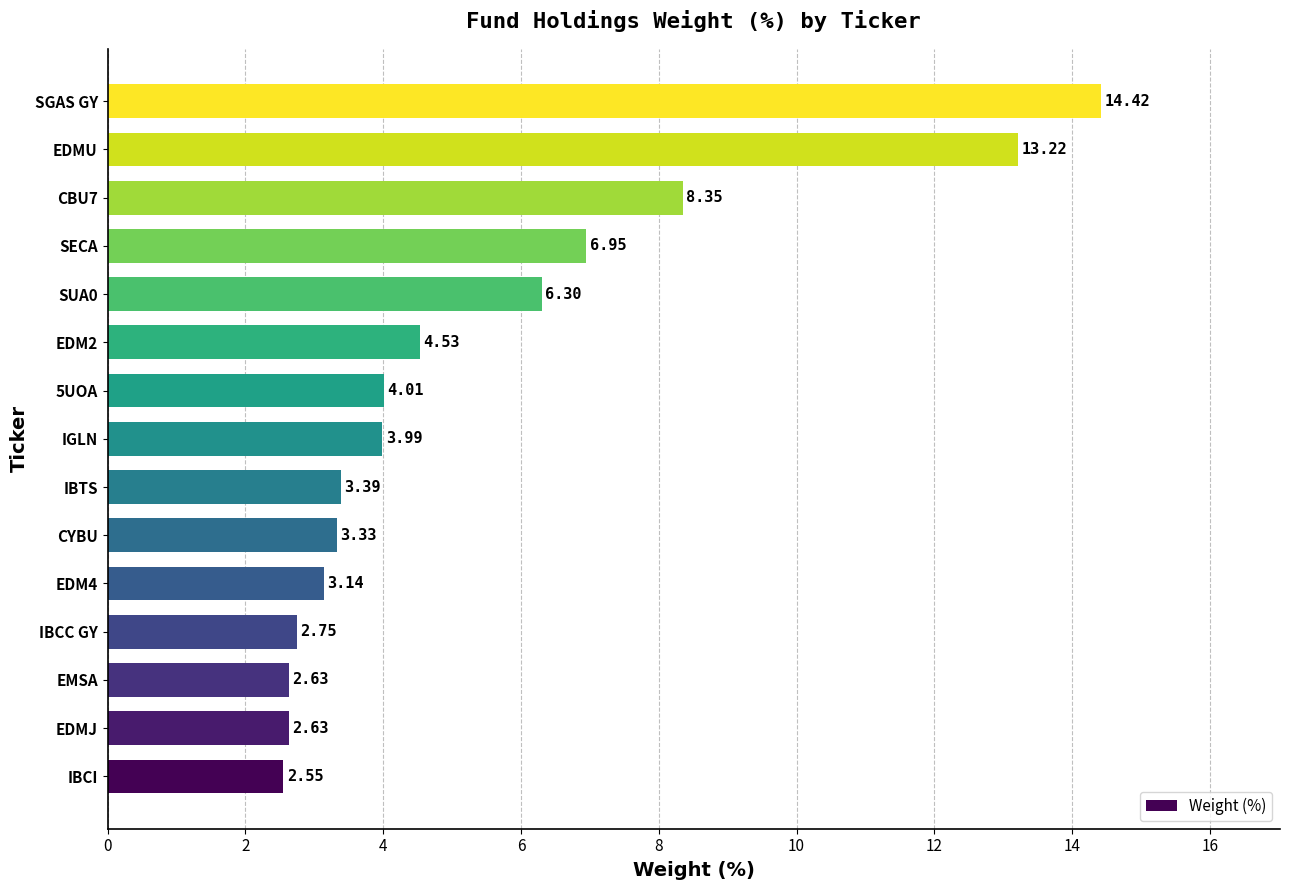

What is the greatest value displayed?

14.4